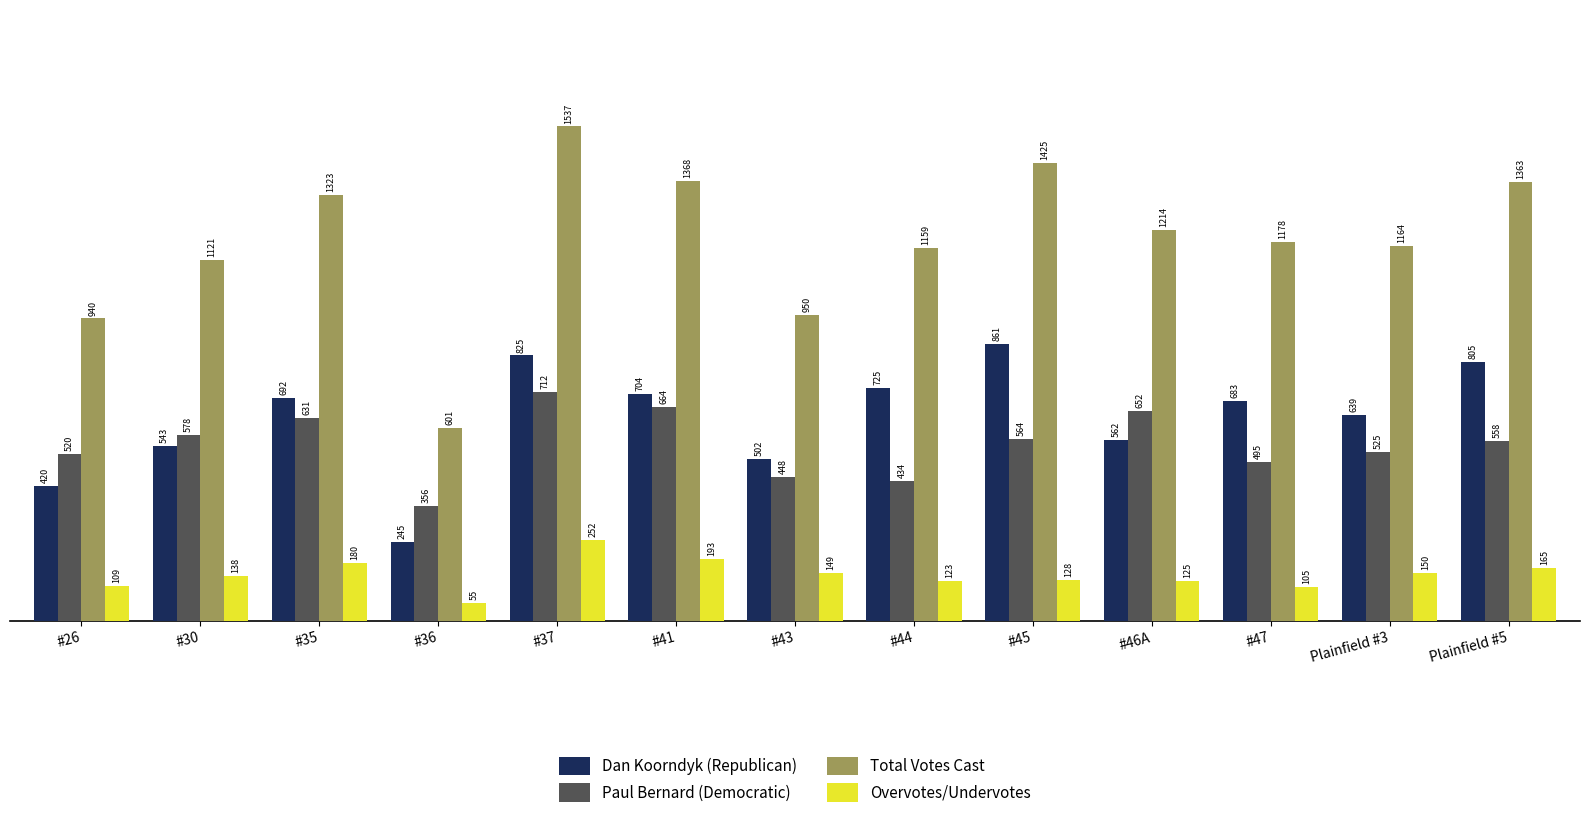

What is the difference between the highest and lowest values at Plainfield #5?

1198